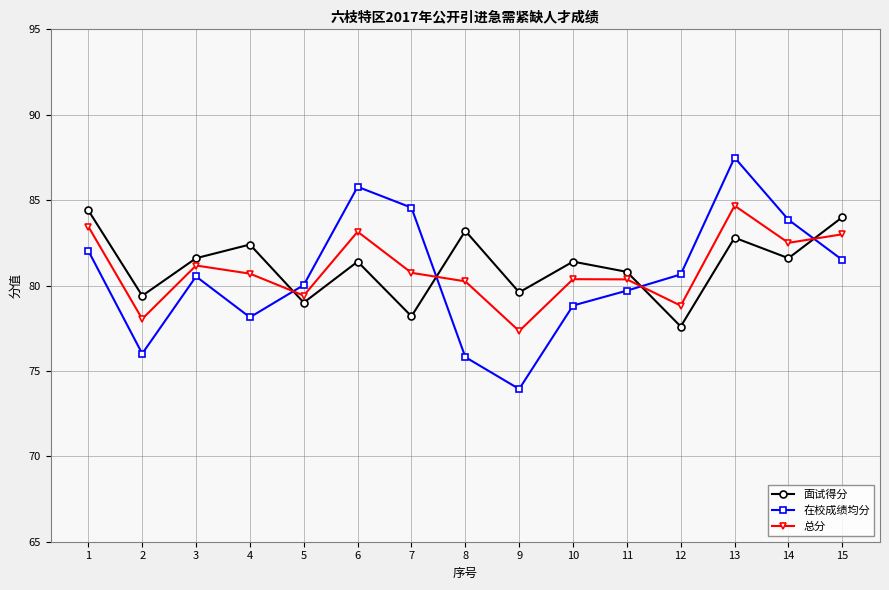

What is the value of the 在校成绩均分 point at the 7th from the left?

84.6